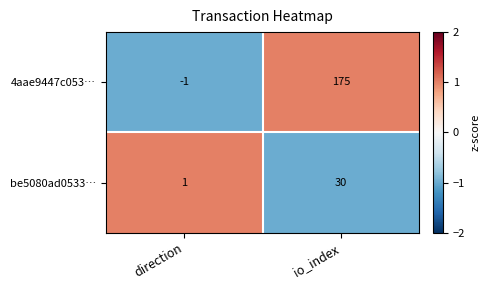

Between direction and io_index, which series saw the biggest shift?

4aae9447c053…